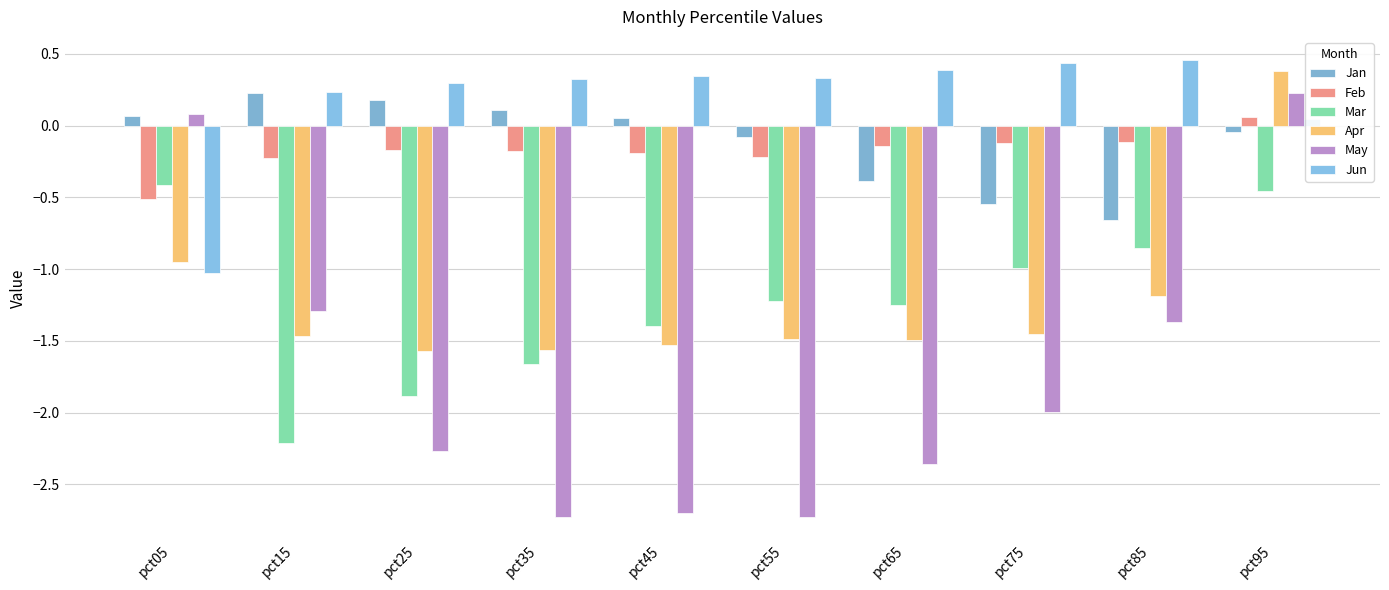

At pct25, list the series in order from largest to smallest.

Jun, Jan, Feb, Apr, Mar, May